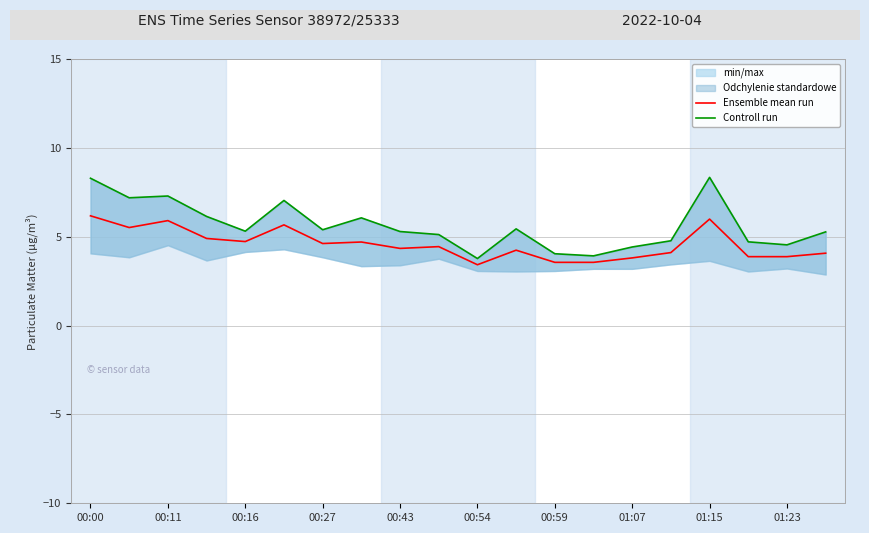

What is the maximum value for Ensemble mean run?

6.2